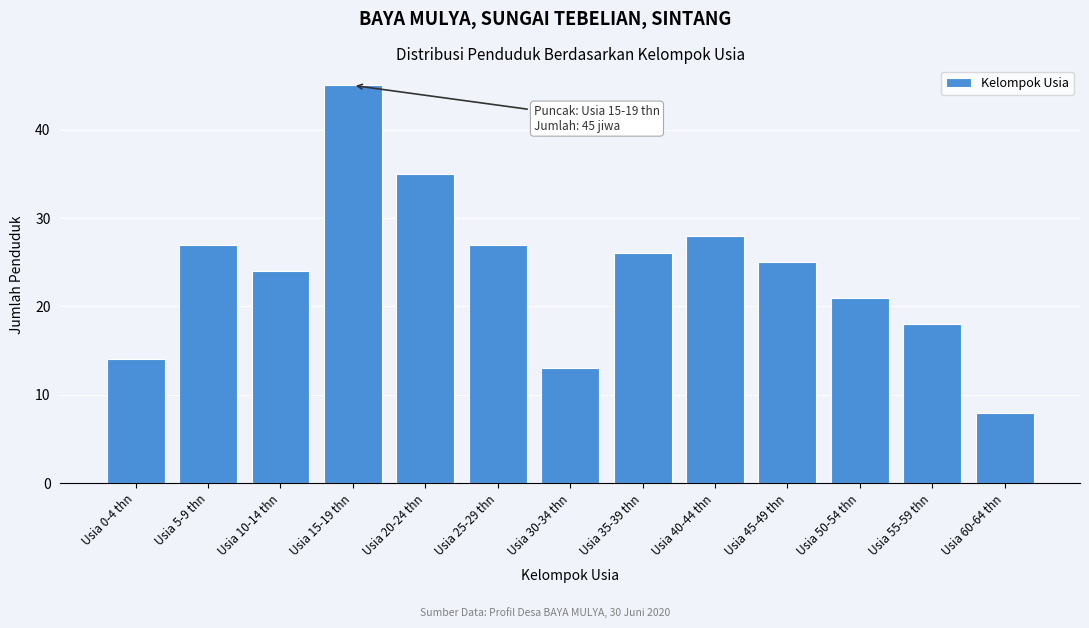

Reading left to right, transcribe all the data shown in this chart.

Usia 0-4 thn=14	Usia 5-9 thn=27	Usia 10-14 thn=24	Usia 15-19 thn=45	Usia 20-24 thn=35	Usia 25-29 thn=27	Usia 30-34 thn=13	Usia 35-39 thn=26	Usia 40-44 thn=28	Usia 45-49 thn=25	Usia 50-54 thn=21	Usia 55-59 thn=18	Usia 60-64 thn=8